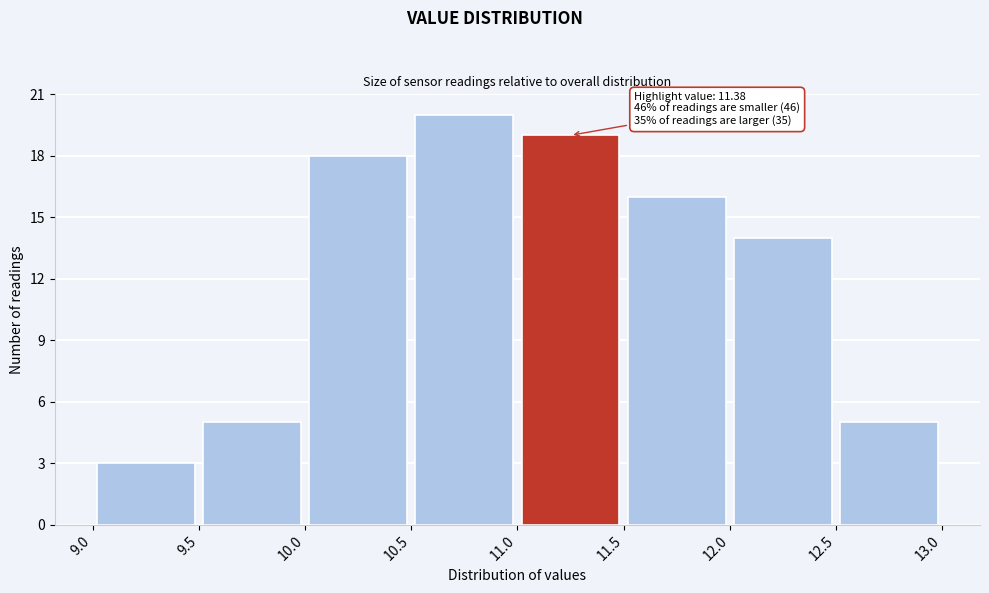

Which range on the x-axis has the tallest bar?

10.5 to 11.0